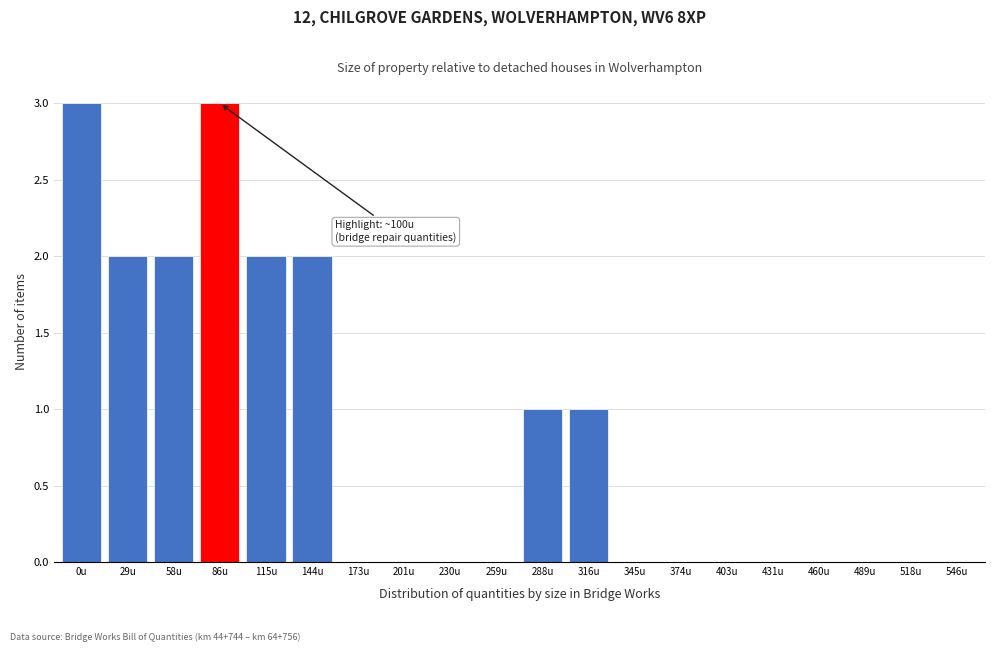

Reading left to right, transcribe all the data shown in this chart.

0u=3	29u=2	58u=2	86u=3	115u=2	144u=2	173u=0	201u=0	230u=0	259u=0	288u=1	316u=1	345u=0	374u=0	403u=0	431u=0	460u=0	489u=0	518u=0	546u=0